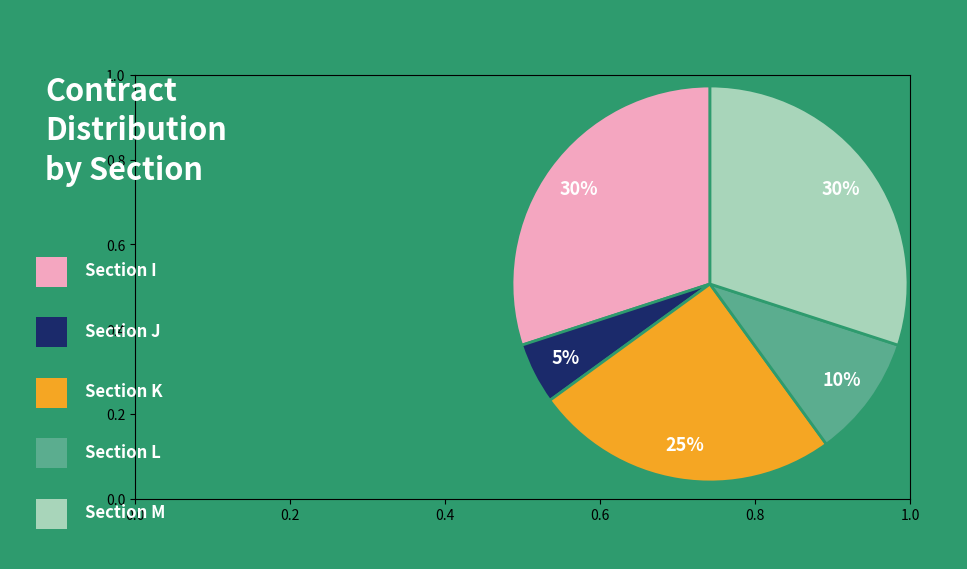

To the nearest percent, what is the difference between the largest and smallest slice percentages?

25%